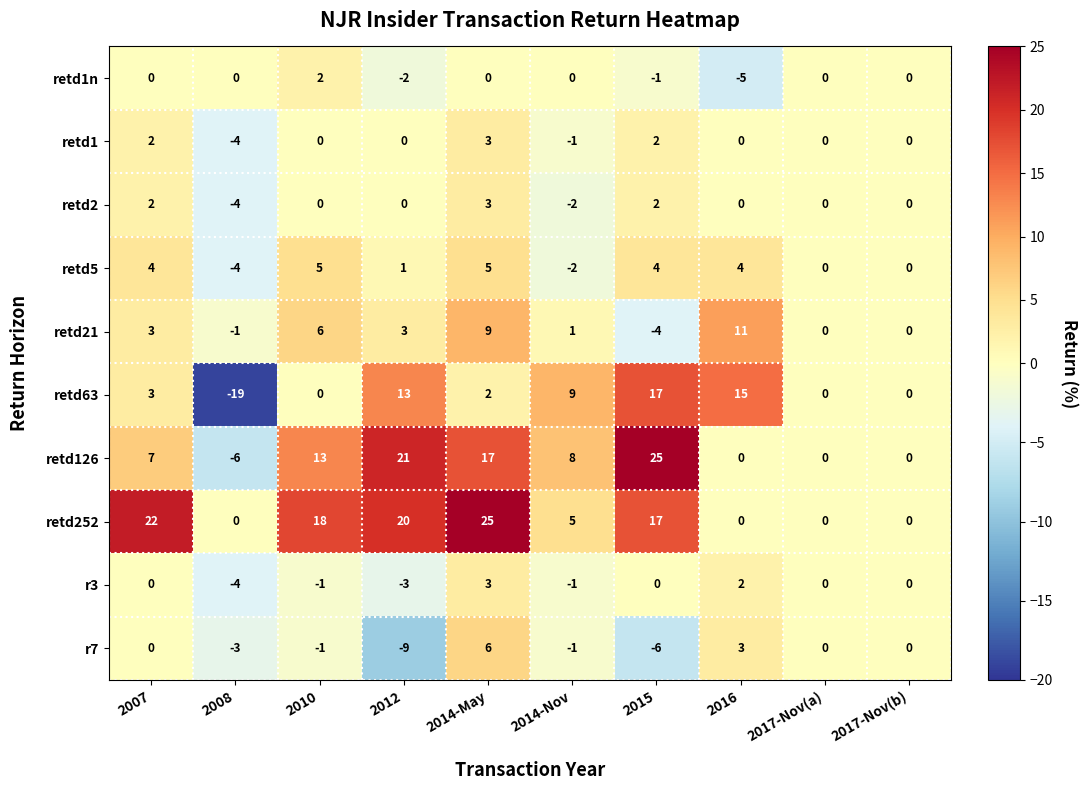

What is the difference between the second highest and second lowest values in the retd126 series?

21